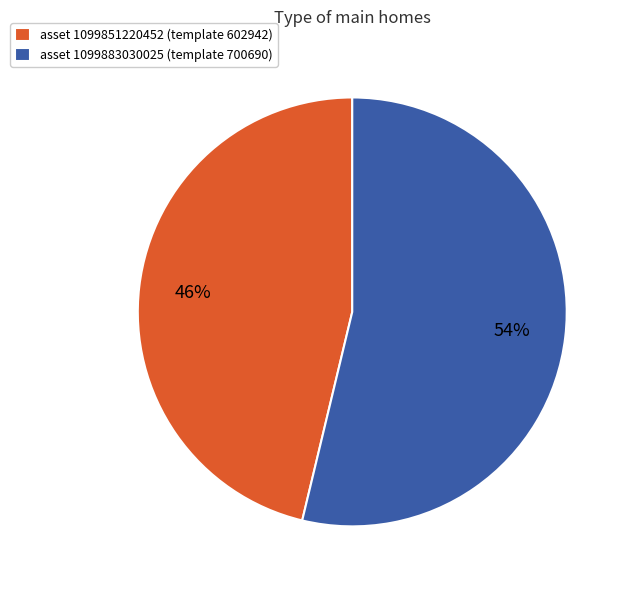

To the nearest percent, what portion does asset 1099851220452 (template 602942) represent?

46%